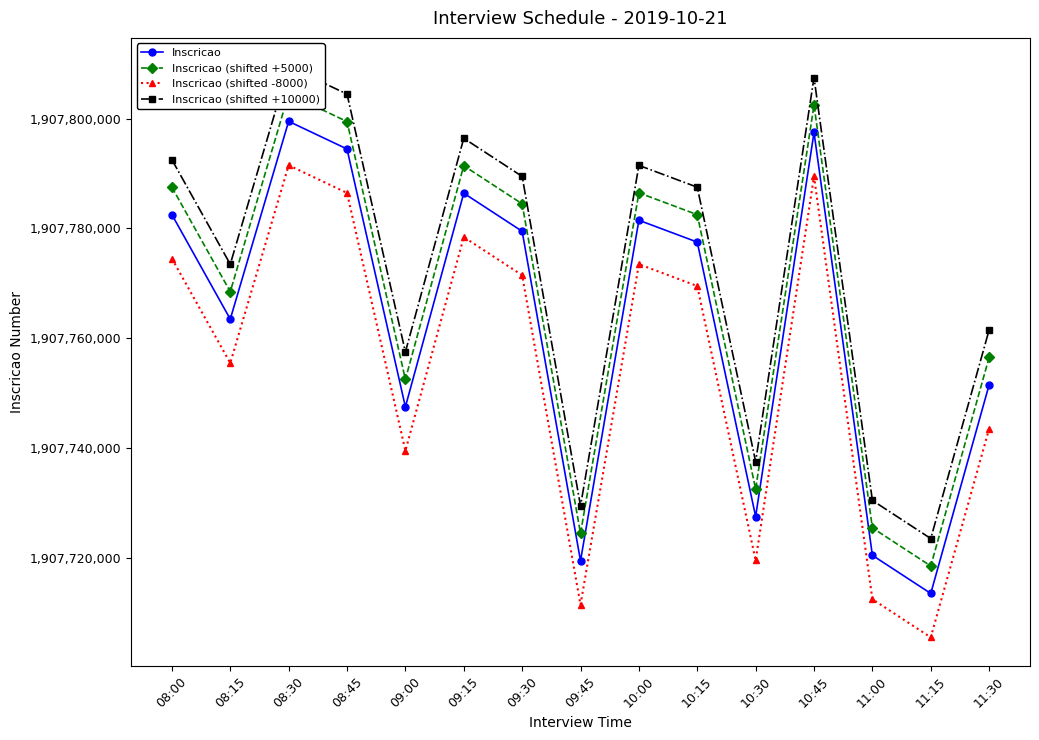

At which category does Inscricao (shifted +5000) reach its first local peak?

08:30